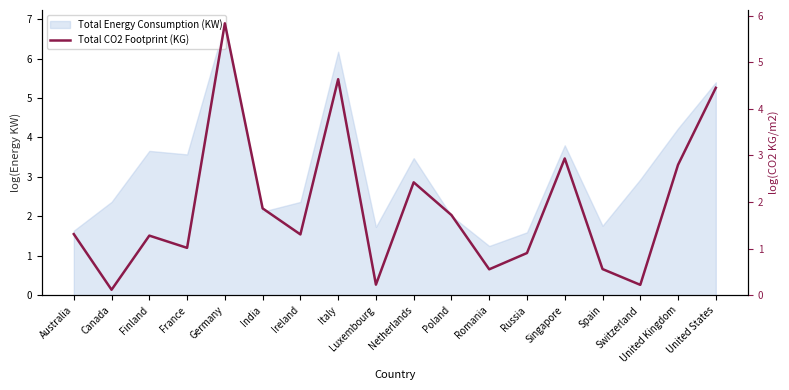

What is the change in value from Ireland to Netherlands?

+1.1